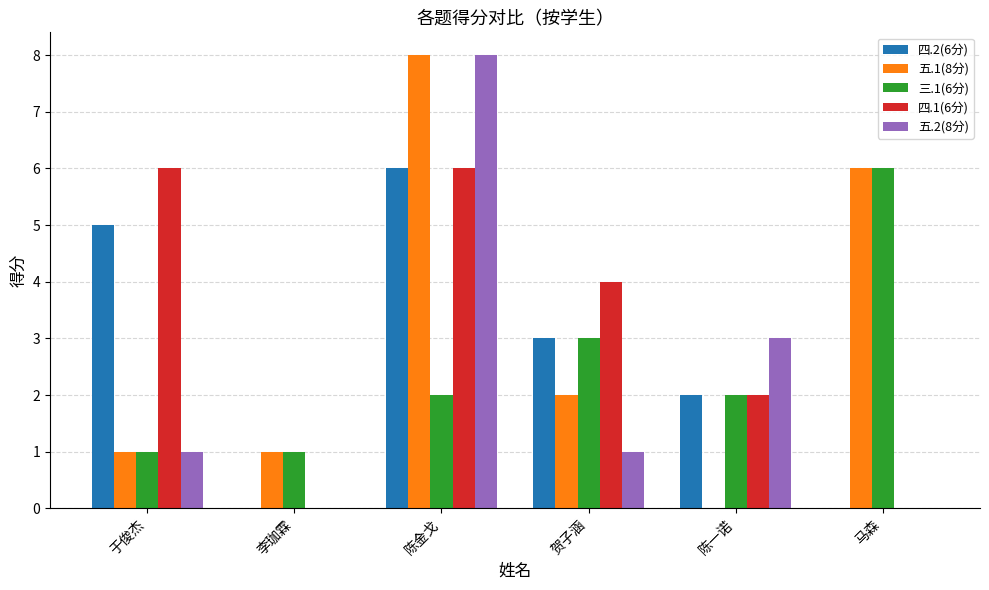

What is the average value of the 五.2(8分) series?

2